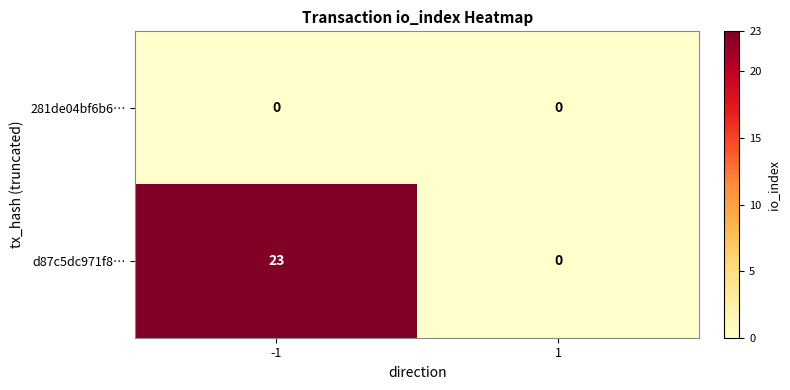

What is the sum of all d87c5dc971f8… values?

23